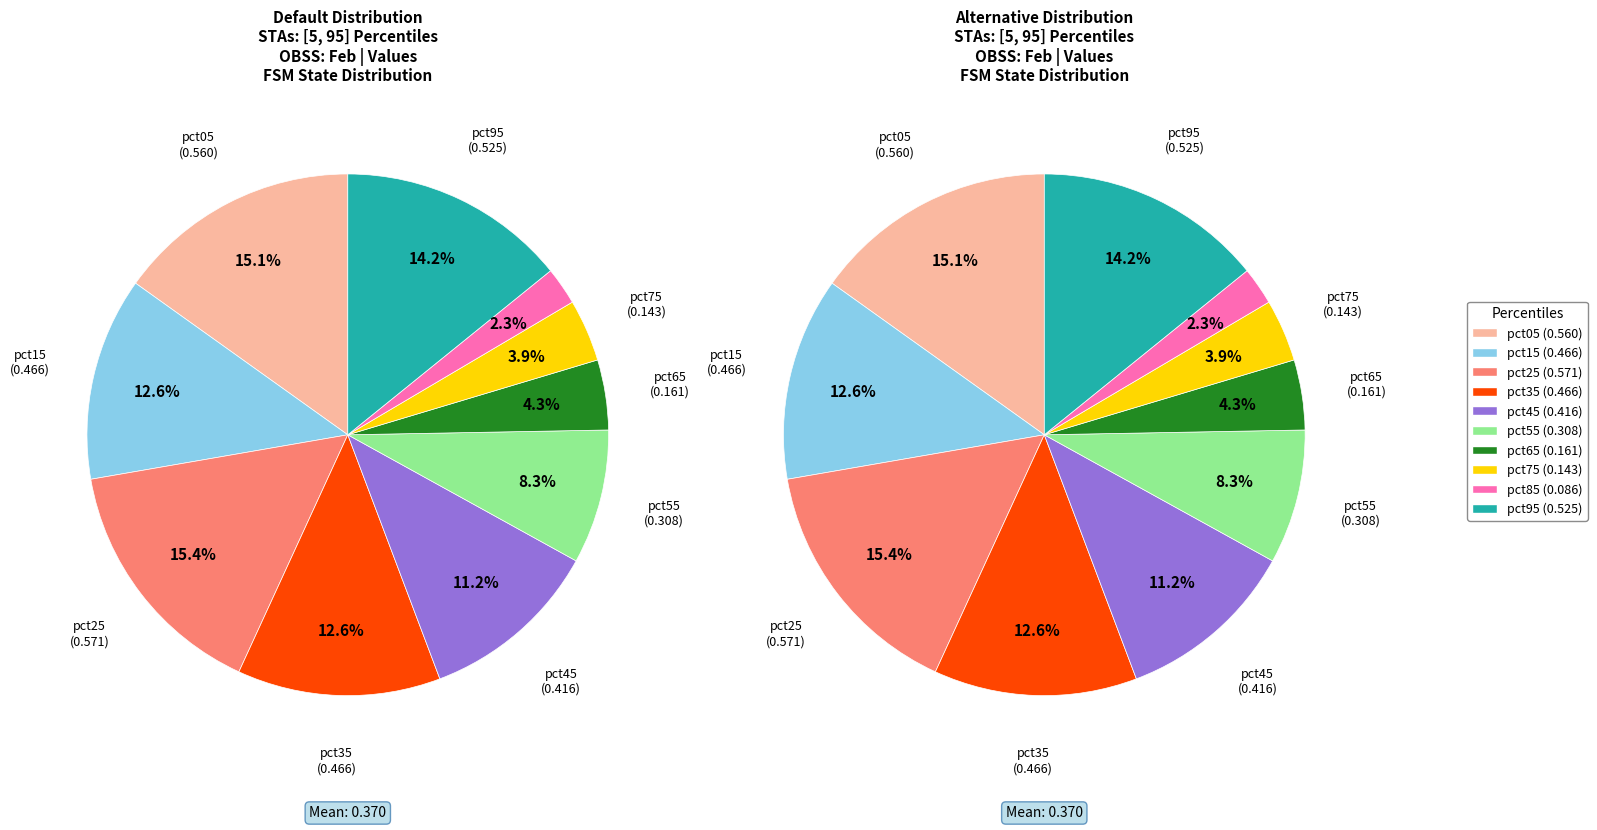

To the nearest percent, what portion does pct95 represent?

14%